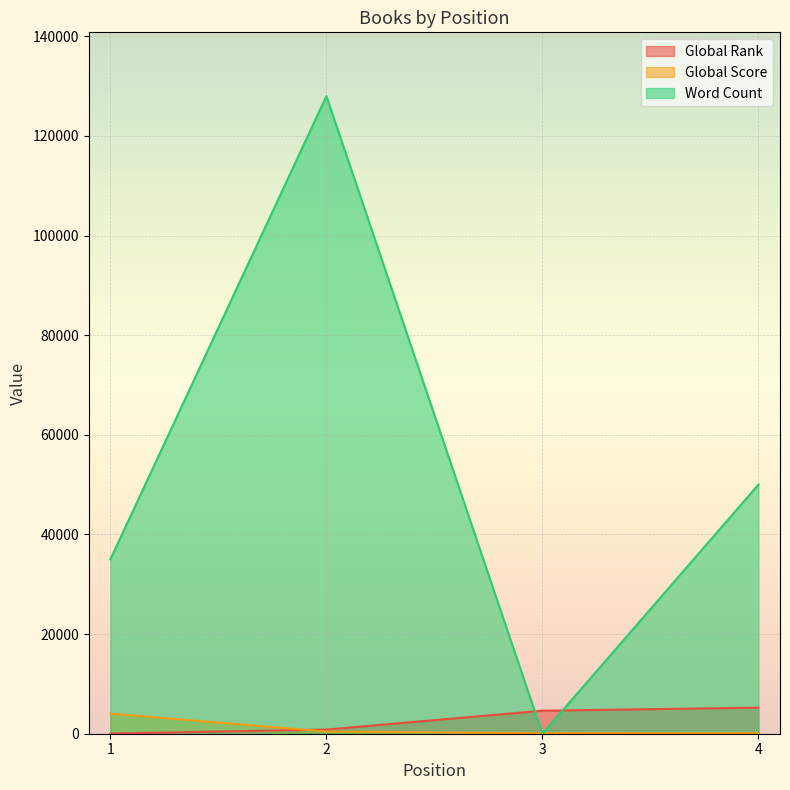

Which series changed the most between 1 and 3?

Word Count